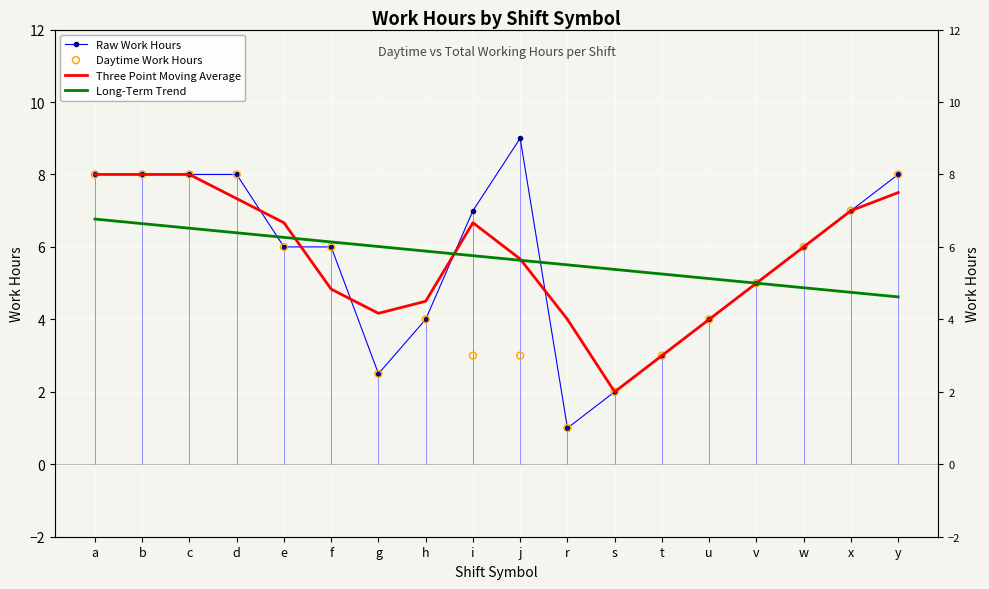

Is the value of Raw Work Hours at f greater than the value of Long-Term Trend at t?

Yes